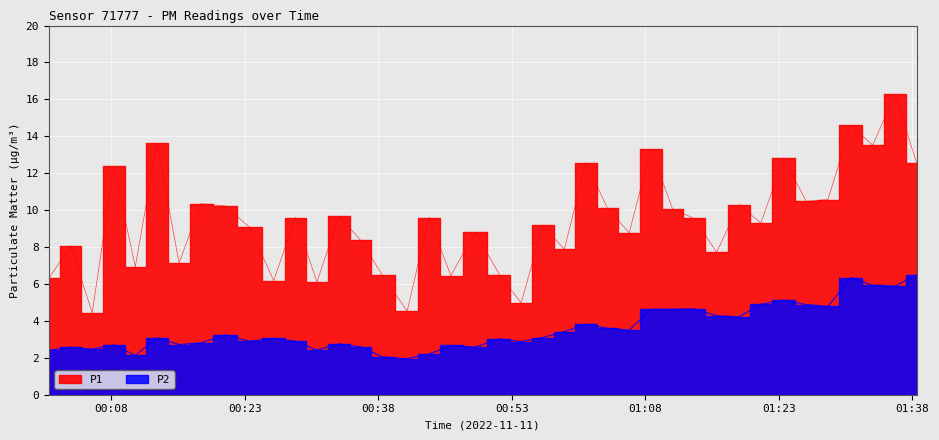

Does the chart display data point markers on the line(s)?

No